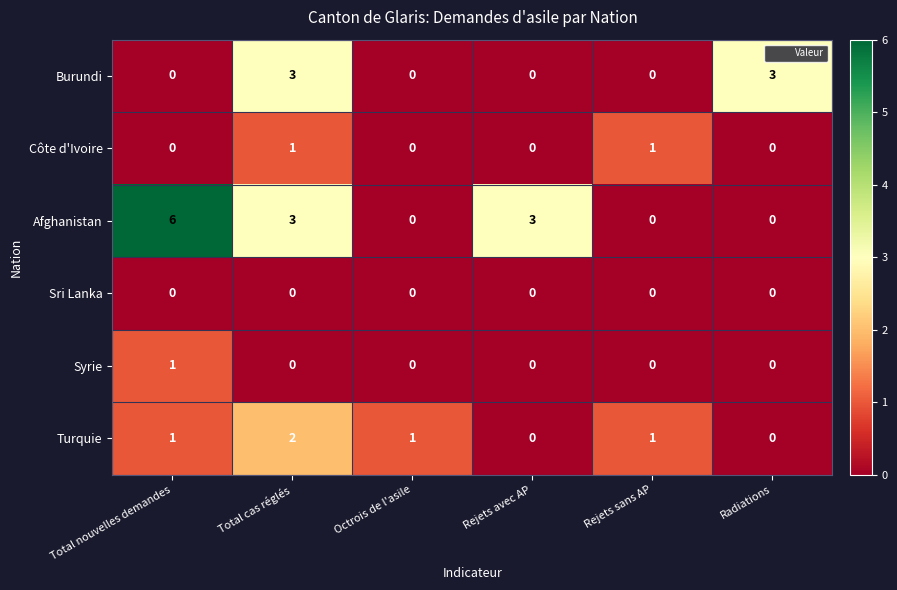

At which category is the sum across all series the highest?

Total cas réglés